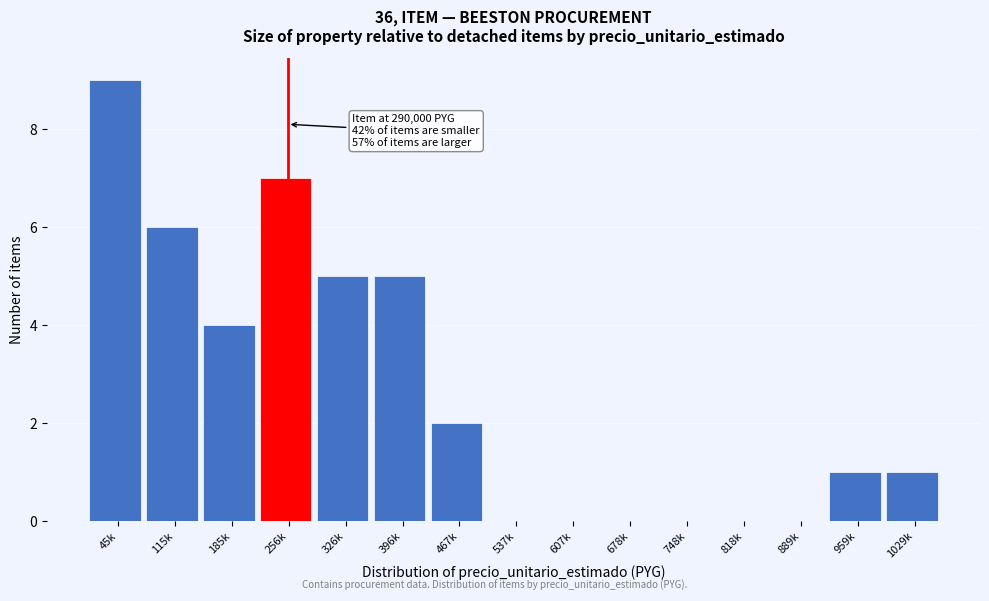

Reading right to left, extract all data points from this chart.

1029k=1	959k=1	889k=0	818k=0	748k=0	678k=0	607k=0	537k=0	467k=2	396k=5	326k=5	256k=7	185k=4	115k=6	45k=9